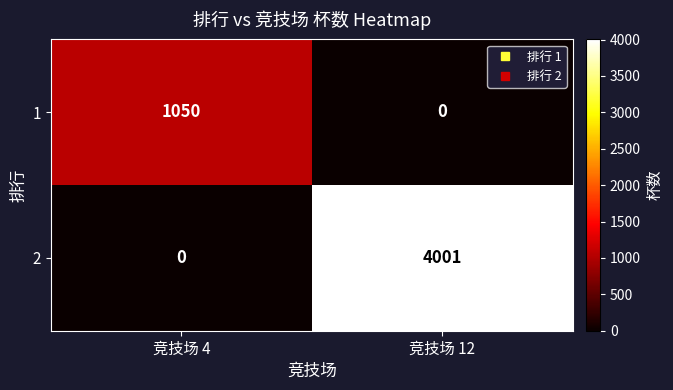

Reading right to left, extract all data points from this chart.

1: 0	1050
2: 4001	0